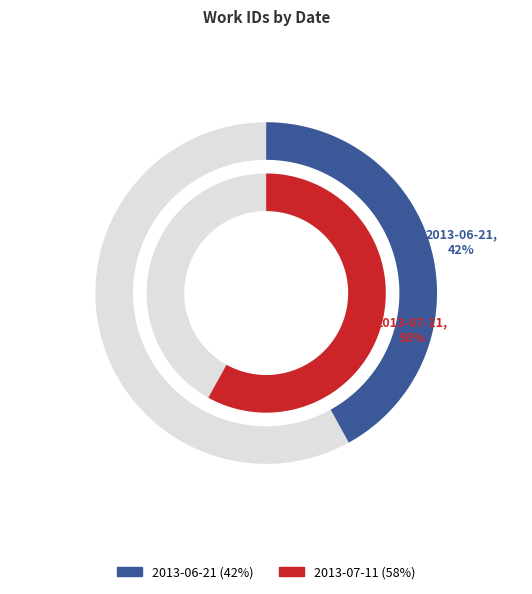

How many slices are in this pie chart?

2